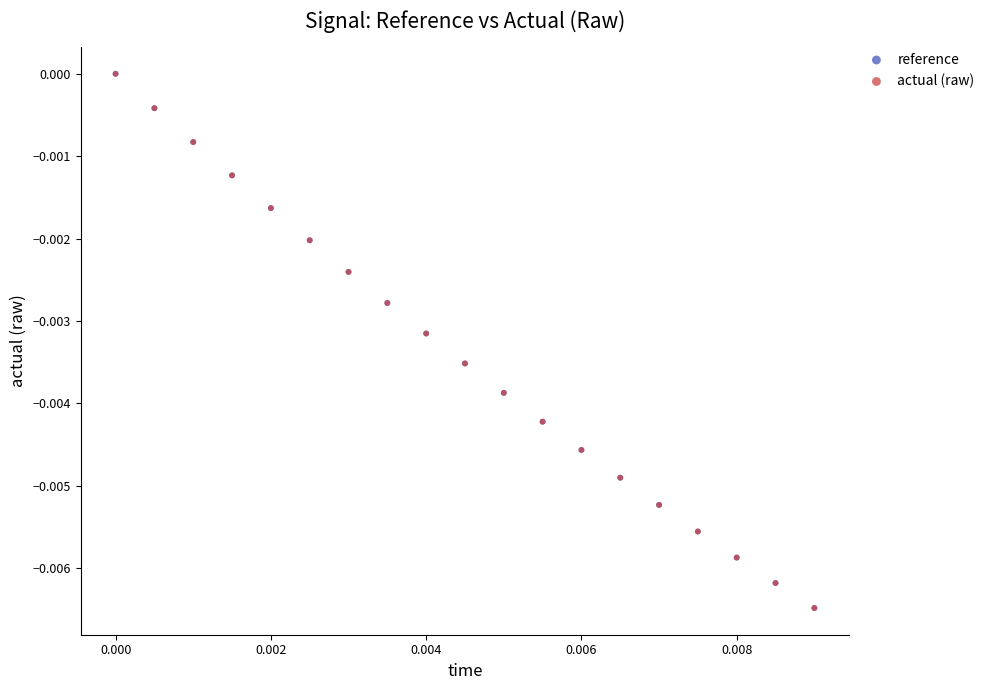

What are all the series names shown in the legend?

reference, actual (raw)